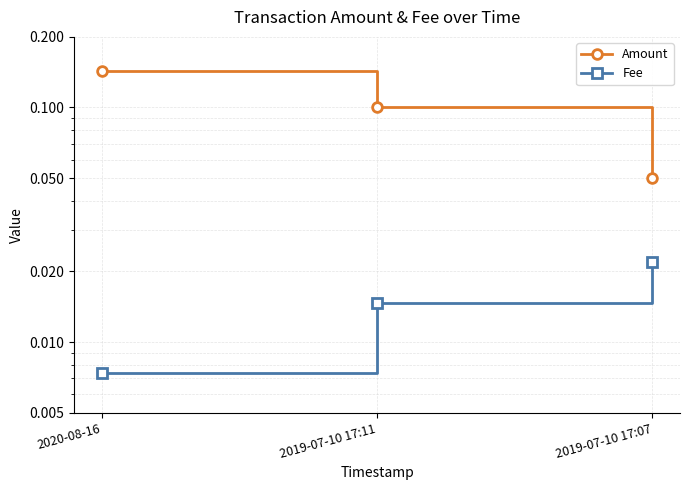

What is the label of the 1st point from the left?

2020-08-16